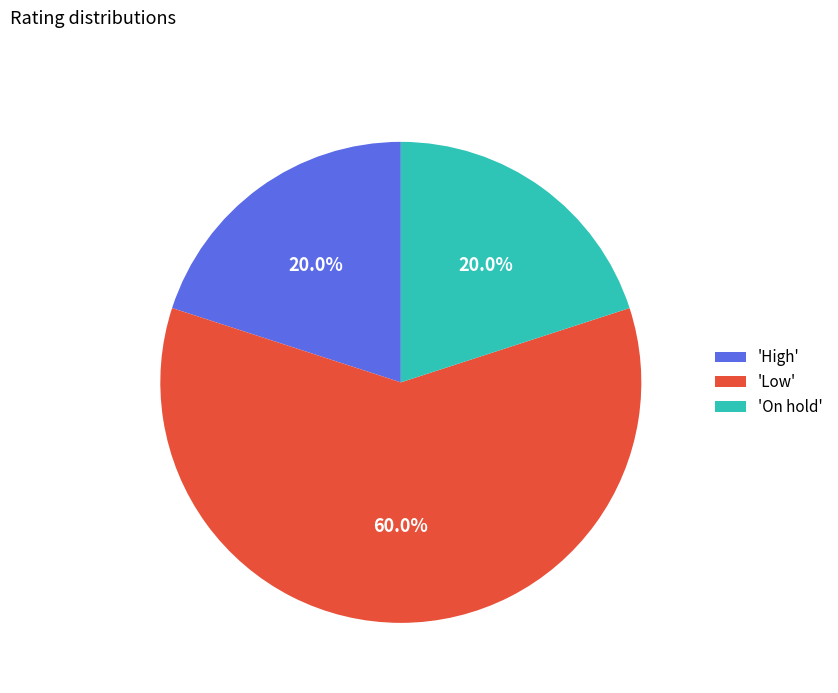

Which category has the biggest portion of the pie?

'Low'